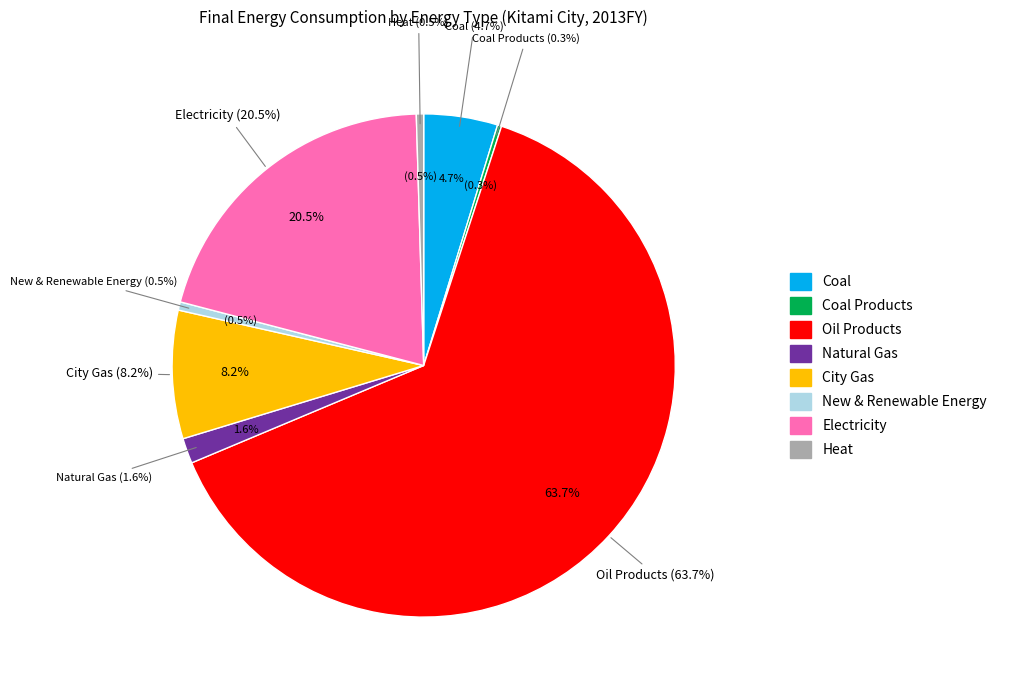

What portion of the pie excludes Oil Products?

36.3%